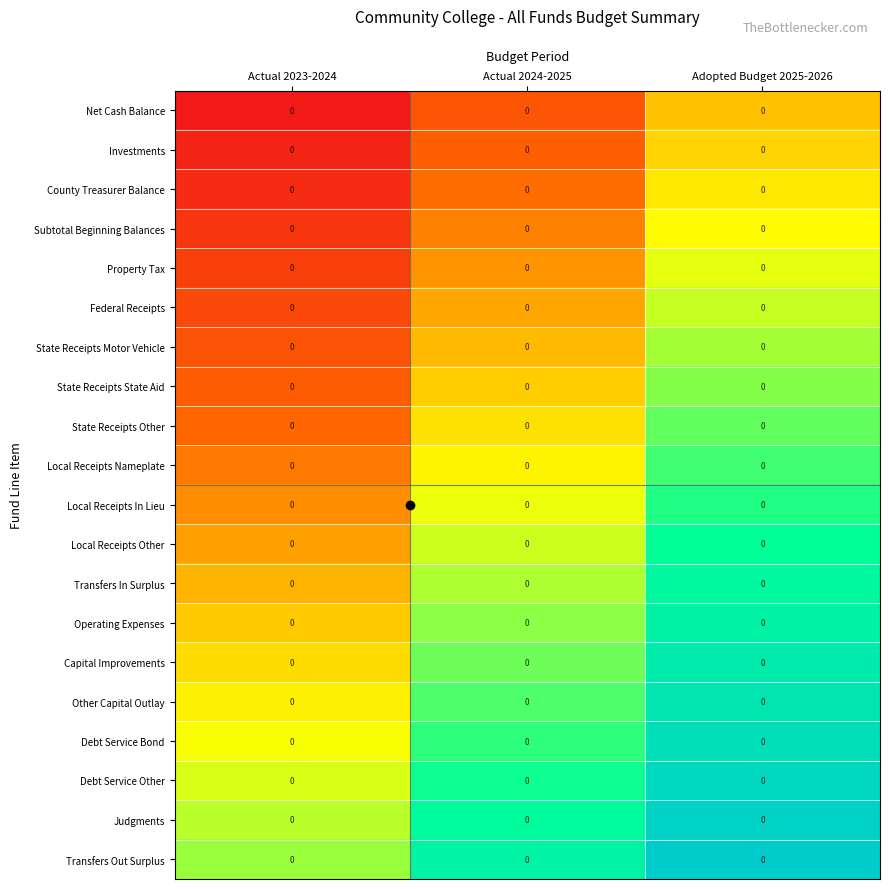

Which series has the largest total across all categories?

Transfers Out Surplus